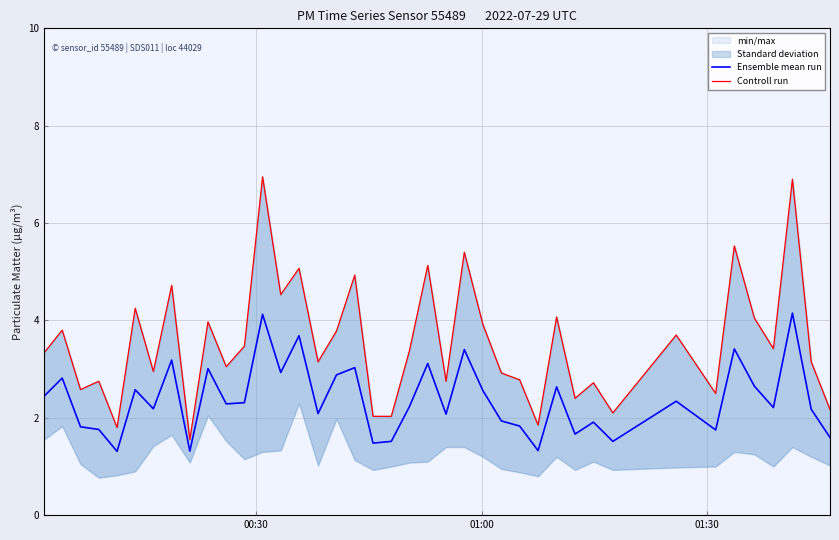

What is the maximum value for Ensemble mean run?

4.2